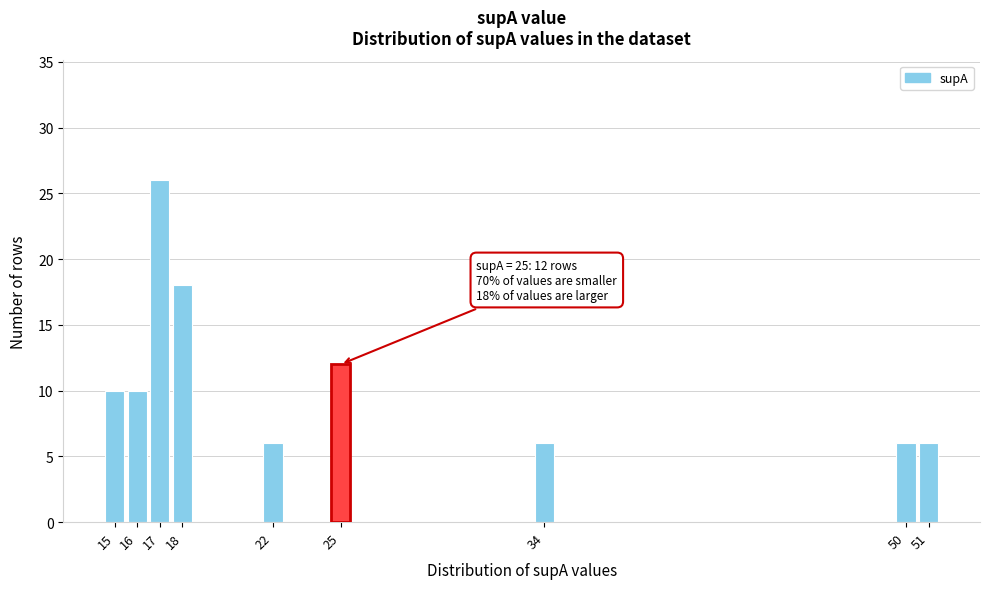

Reading left to right, transcribe all the data shown in this chart.

15=10	16=10	17=26	18=18	22=6	25=12	34=6	50=6	51=6